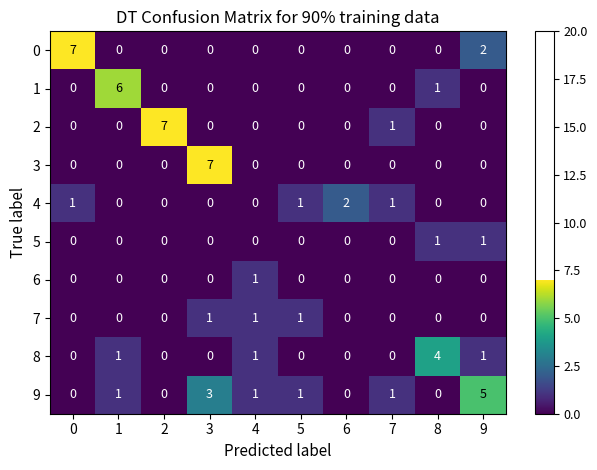

Which series has the largest total across all categories?

9